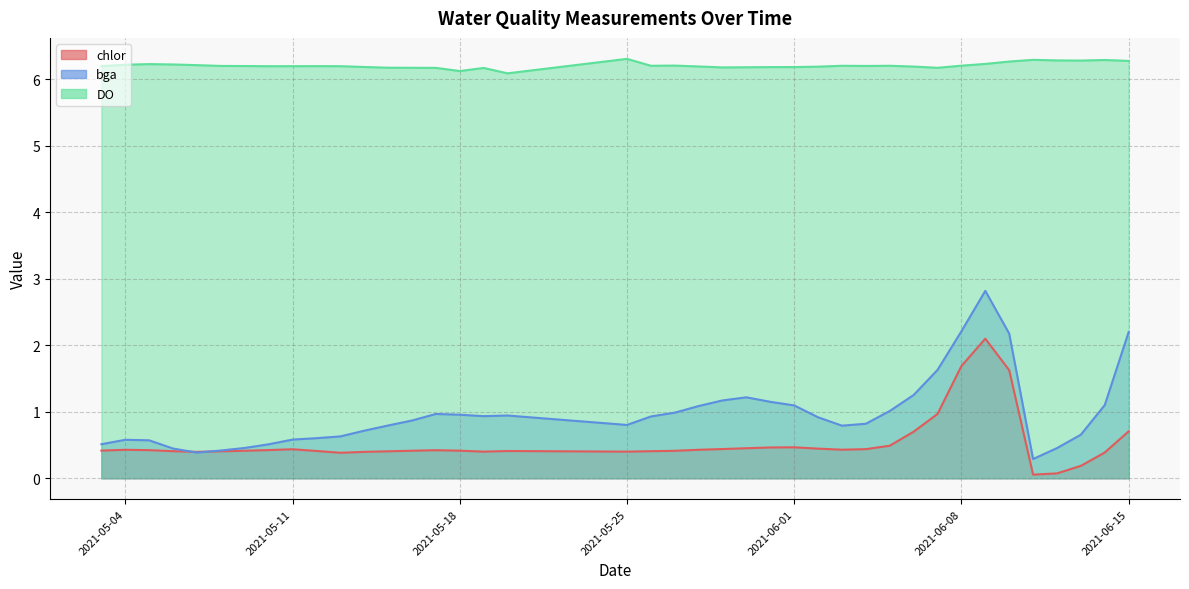

How many lines are shown in the chart?

3